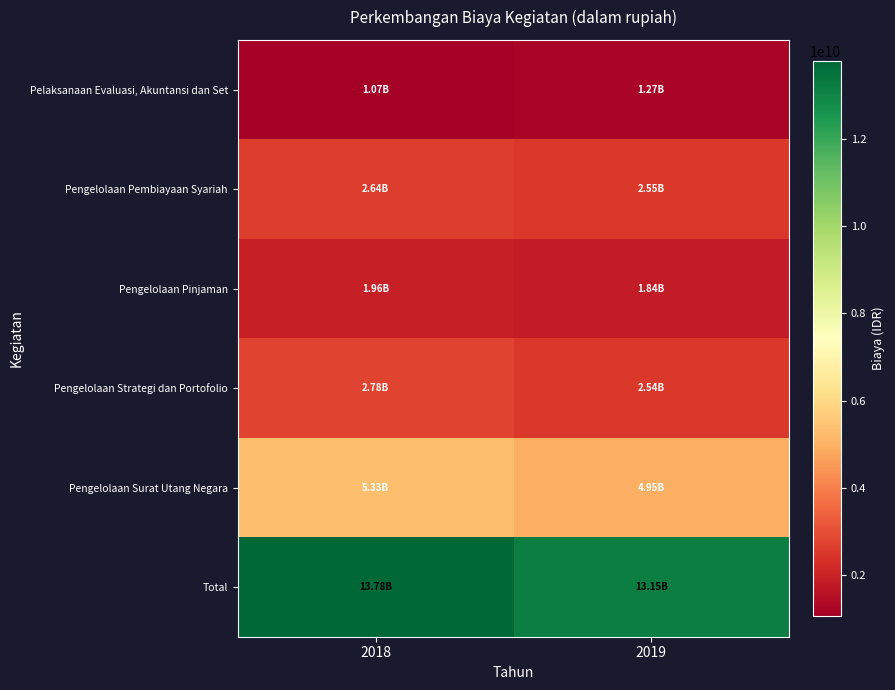

What is the spread (max minus min) of values at 2019?

11881286000